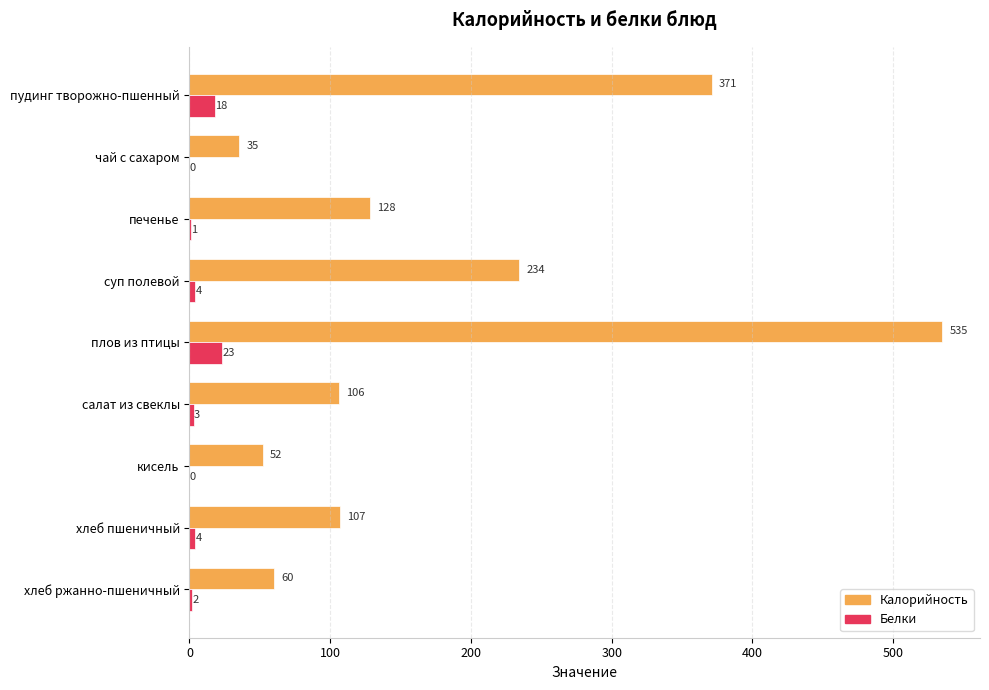

At which category is the sum across all series the highest?

плов из птицы